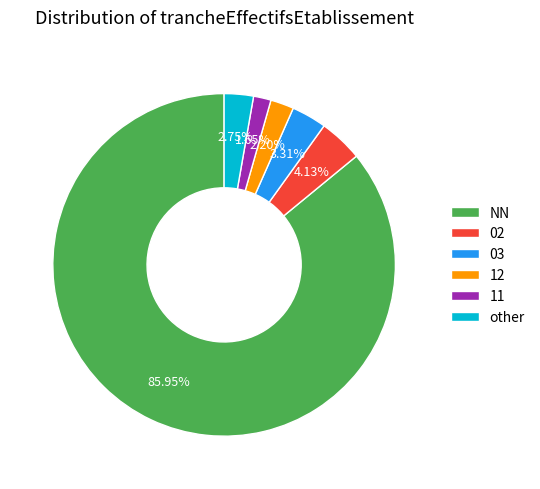

How many slices are in this pie chart?

6